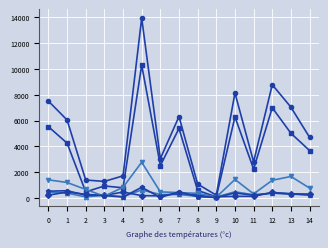

How many lines are shown in the chart?

6